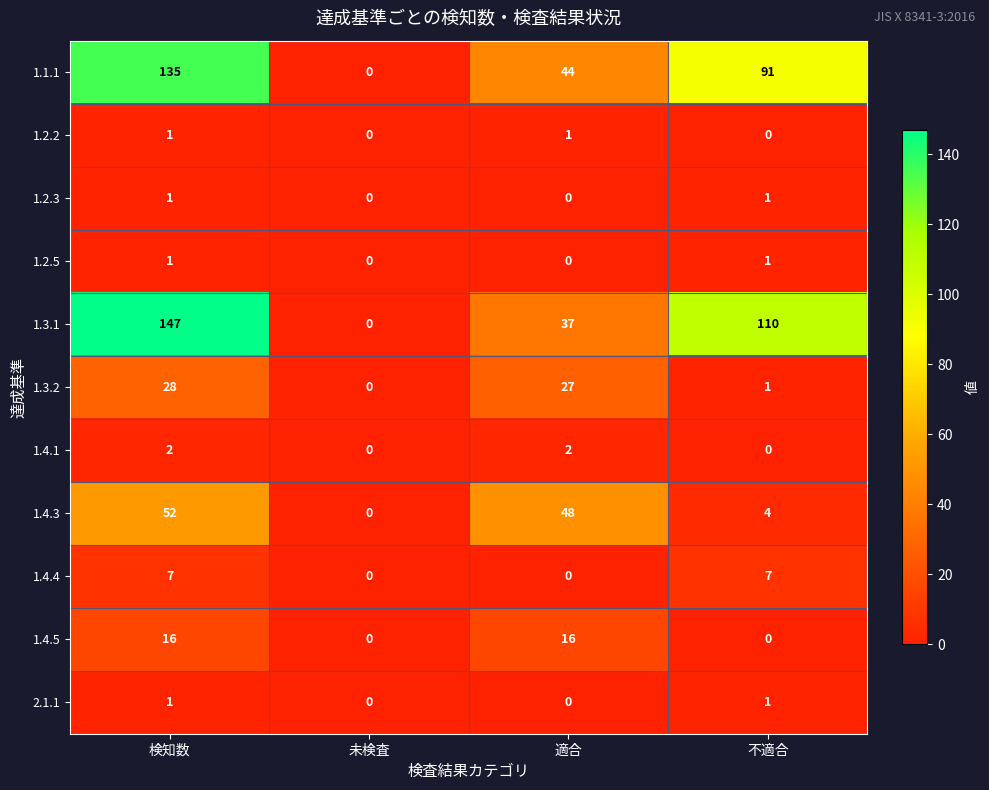

What is the highest value of the 1.3.2 series?

28